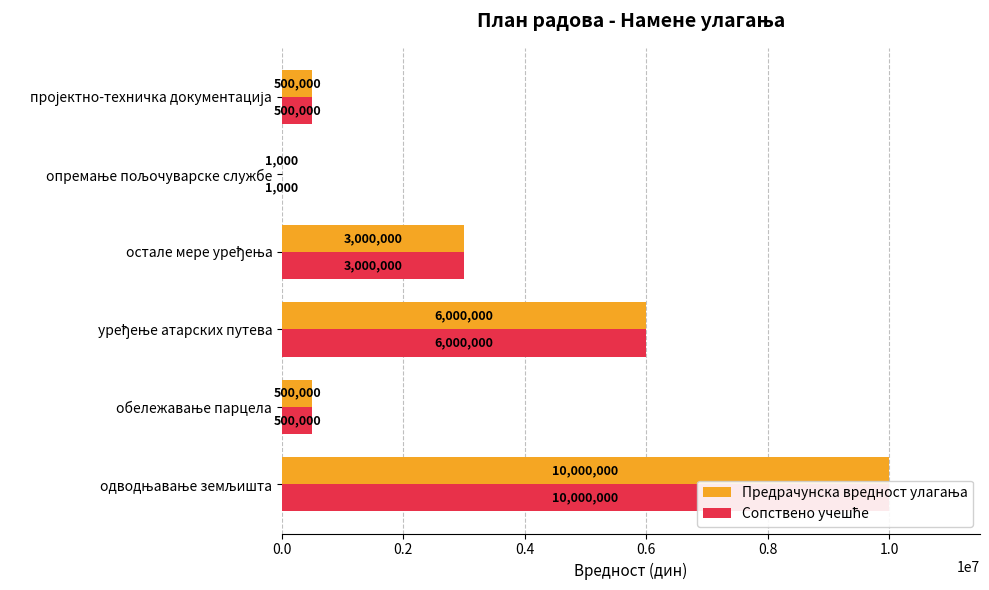

Reading right to left, extract all data points from this chart.

Предрачунска вредност улагања: 500000	1000	3000000	6000000	500000	10000000
Сопствено учешће: 500000	1000	3000000	6000000	500000	10000000